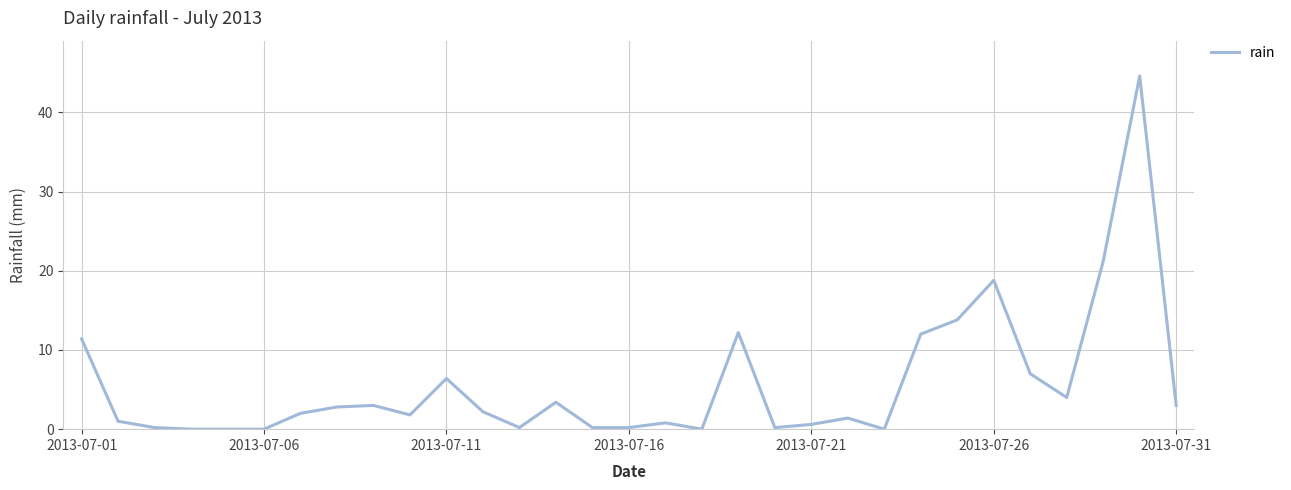

What is the maximum value shown in the chart?

44.6